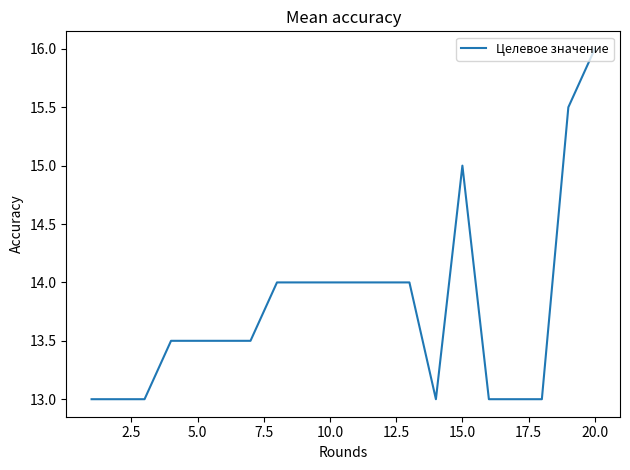

Does the chart have visible grid lines?

No